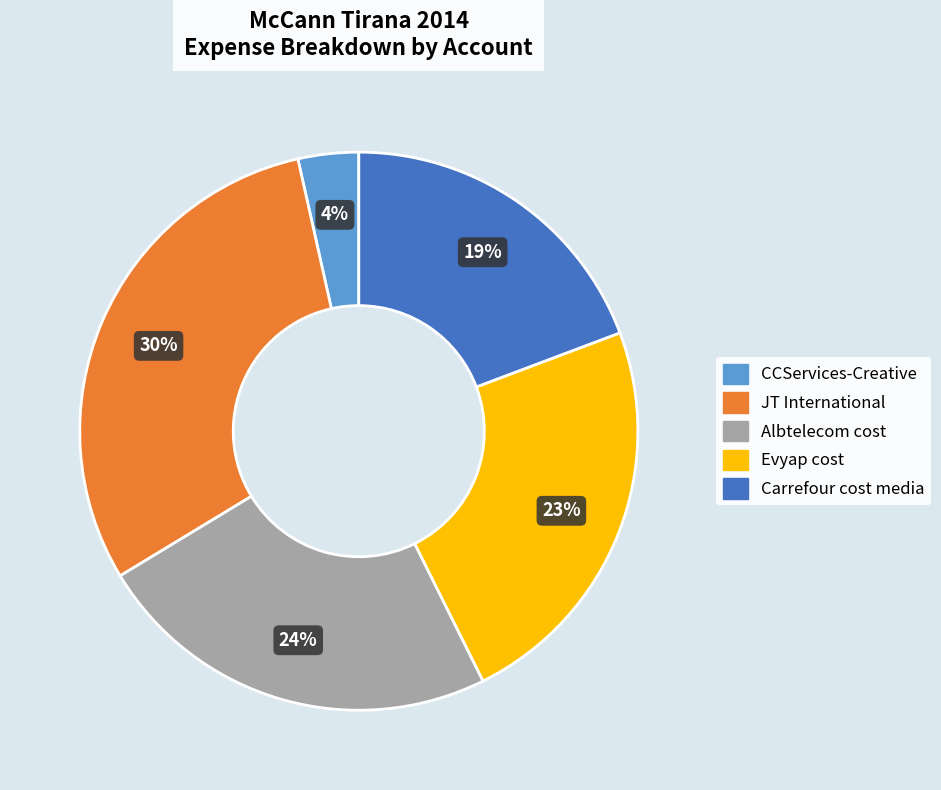

Between CCServices-Creative and JT International, which is larger?

JT International